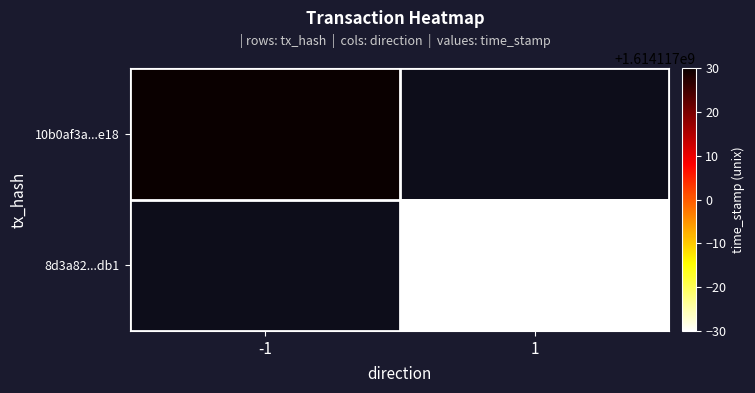

Which series has the largest range (max minus min)?

10b0af3a819132ac1a791e6c141be9994a86e18